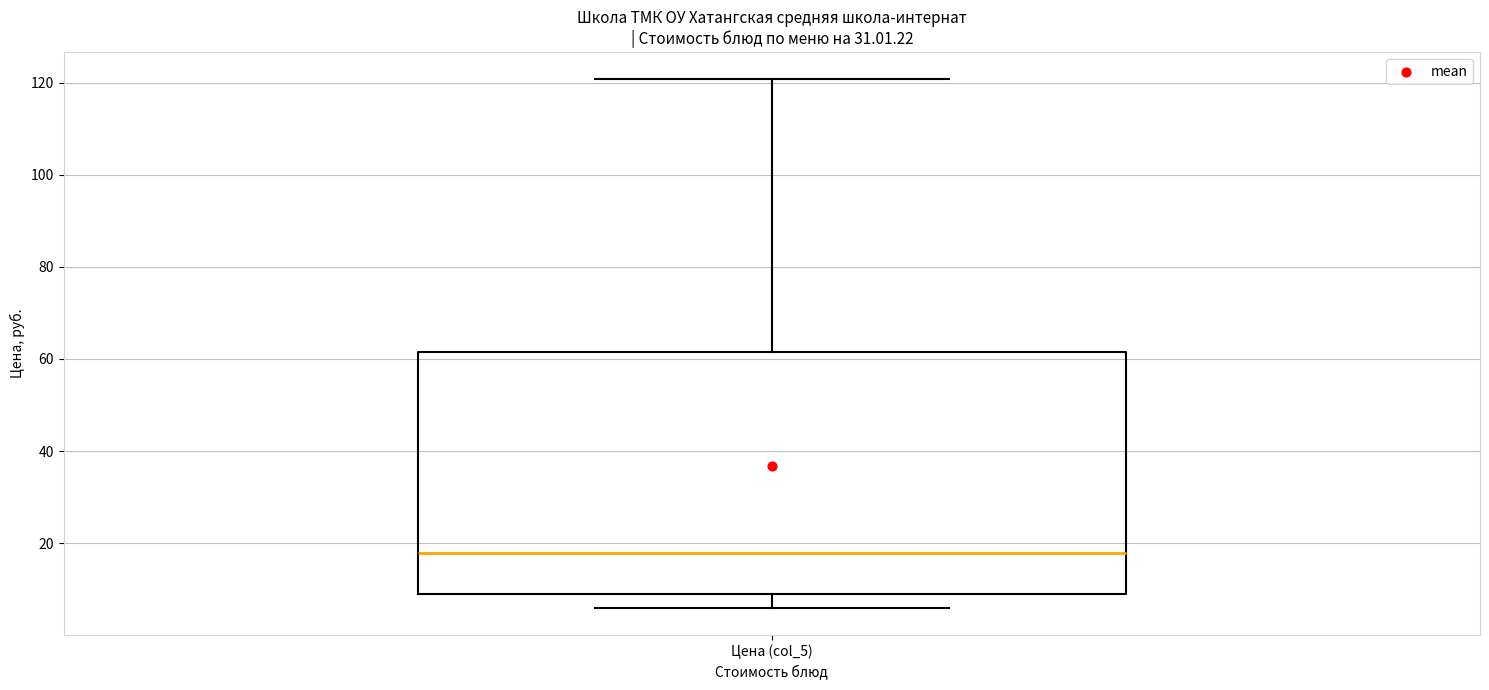

Read this box plot against the y-axis: the position of the median line, the range covered by the box, and the ends of both whiskers. The values are not printed on the chart, so give them approximately, as read against the axis.

median 18, box 10 to 62, whiskers 6 to 120